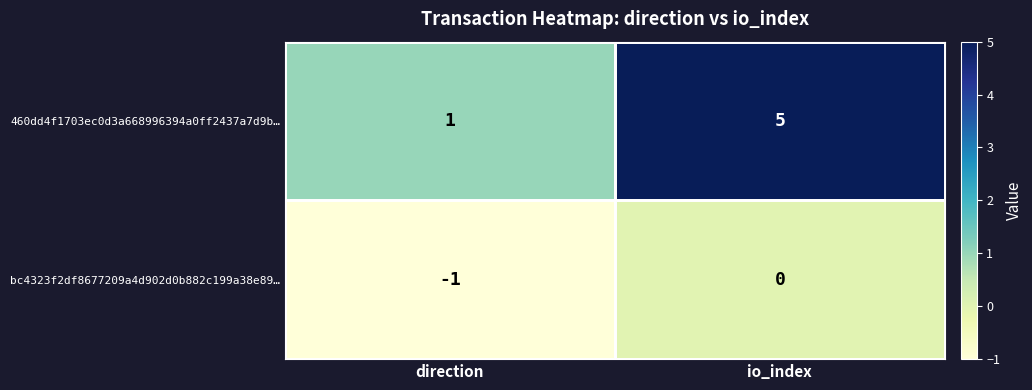

What is the total value across all series at io_index?

5